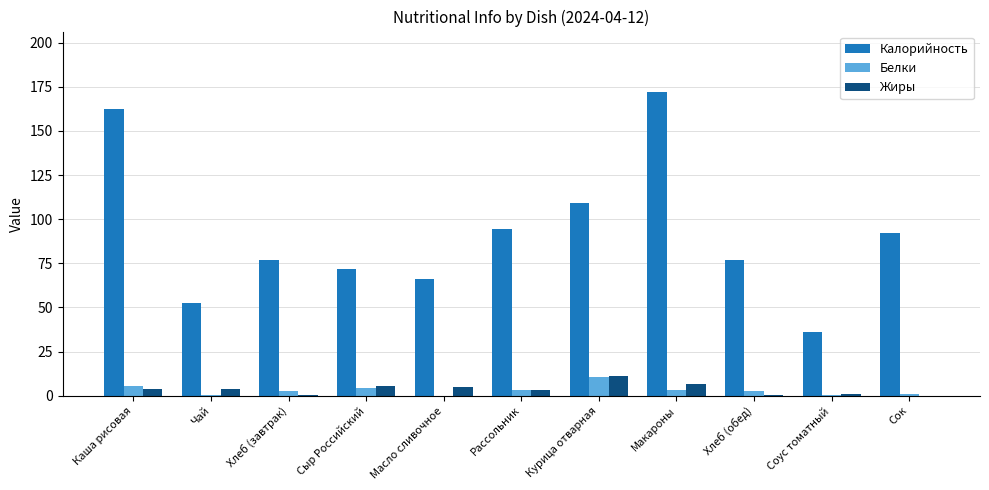

At which label does Белки reach its peak?

Курица отварная